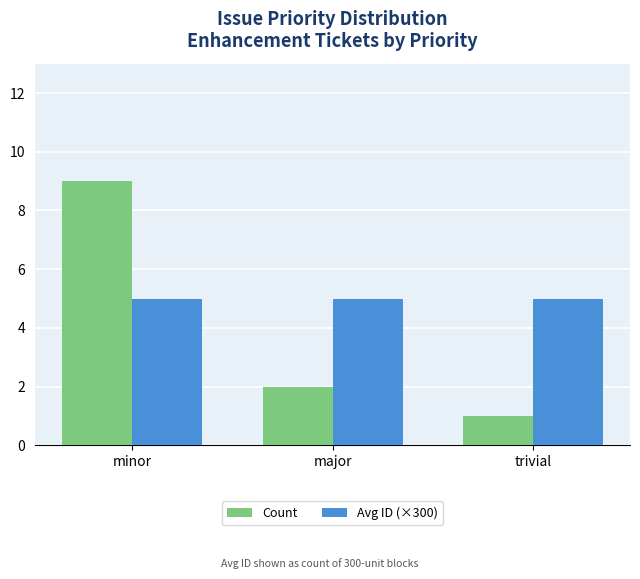

Read the Count value at major.

2